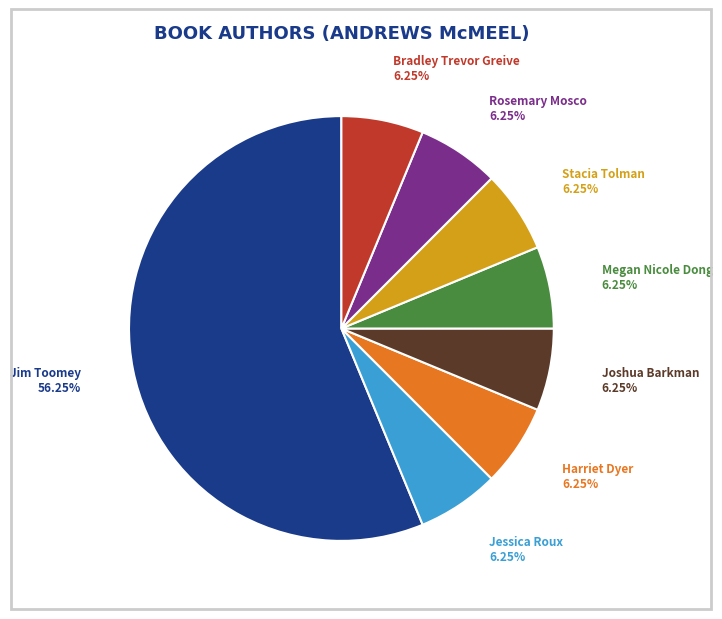

Is there any slice that represents more than half of the pie?

Yes